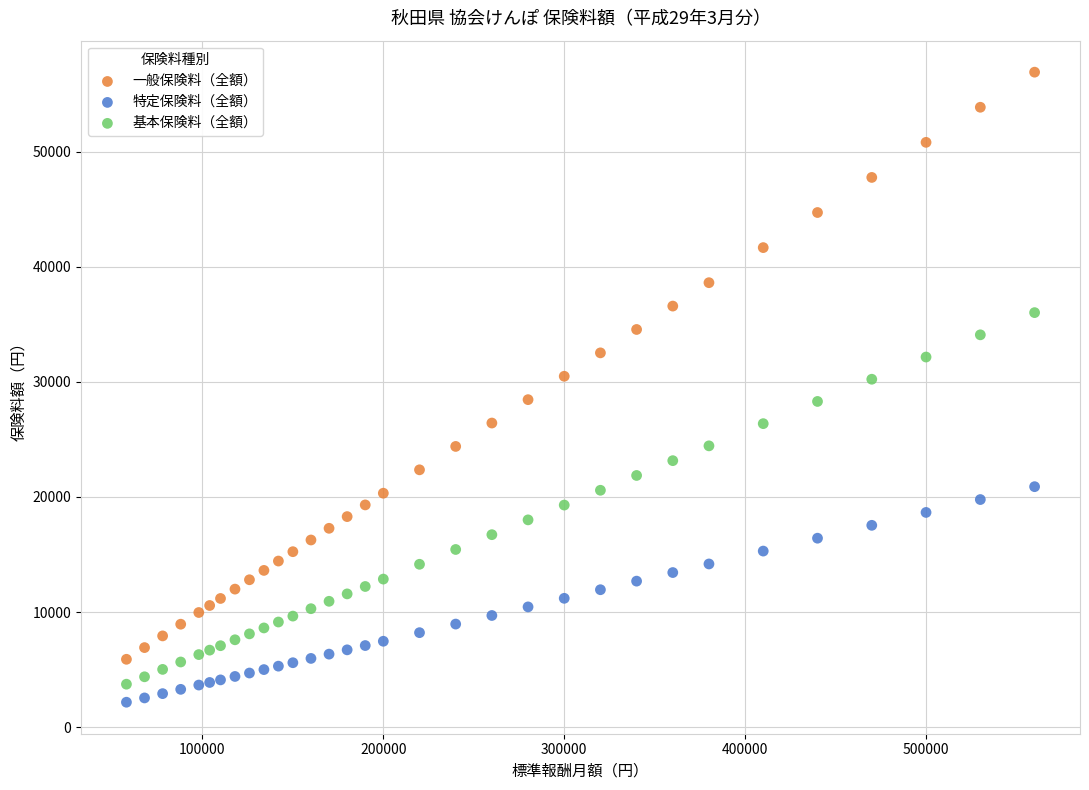

Which series reaches the maximum Y coordinate?

一般保険料（全額）